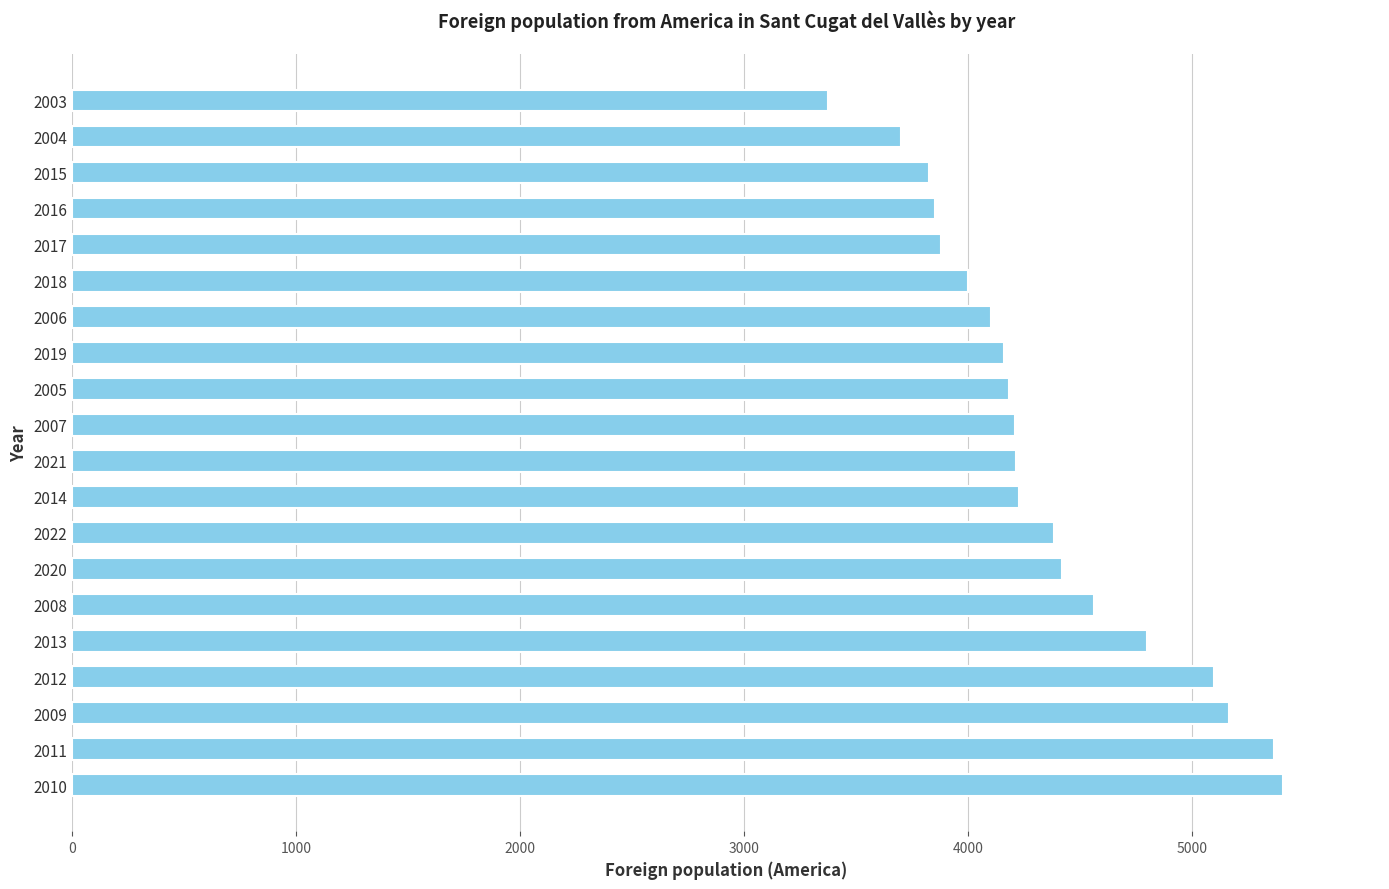

What is the average value?

4345